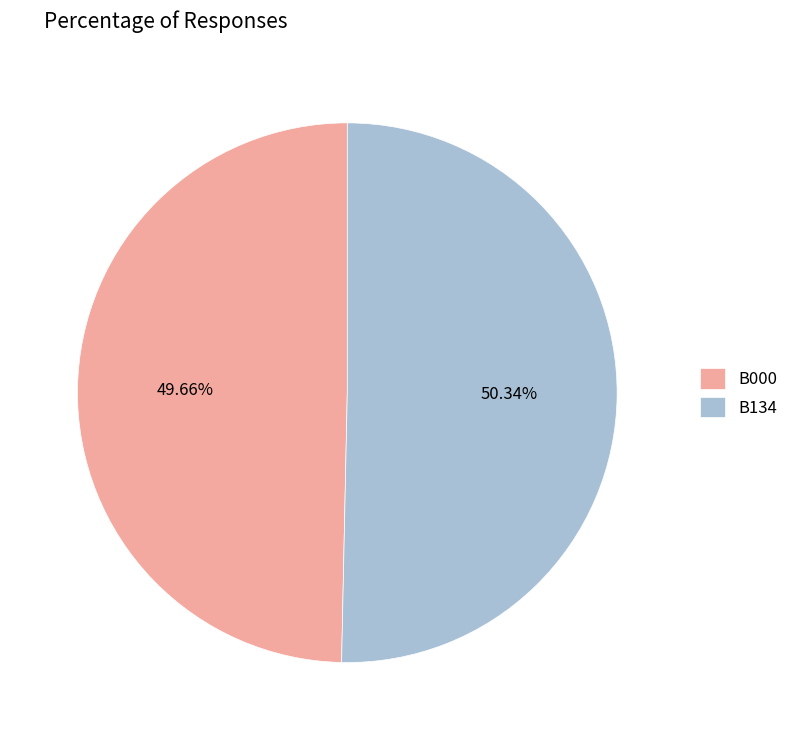

Is the sum of B000 and B134 greater than half?

Yes